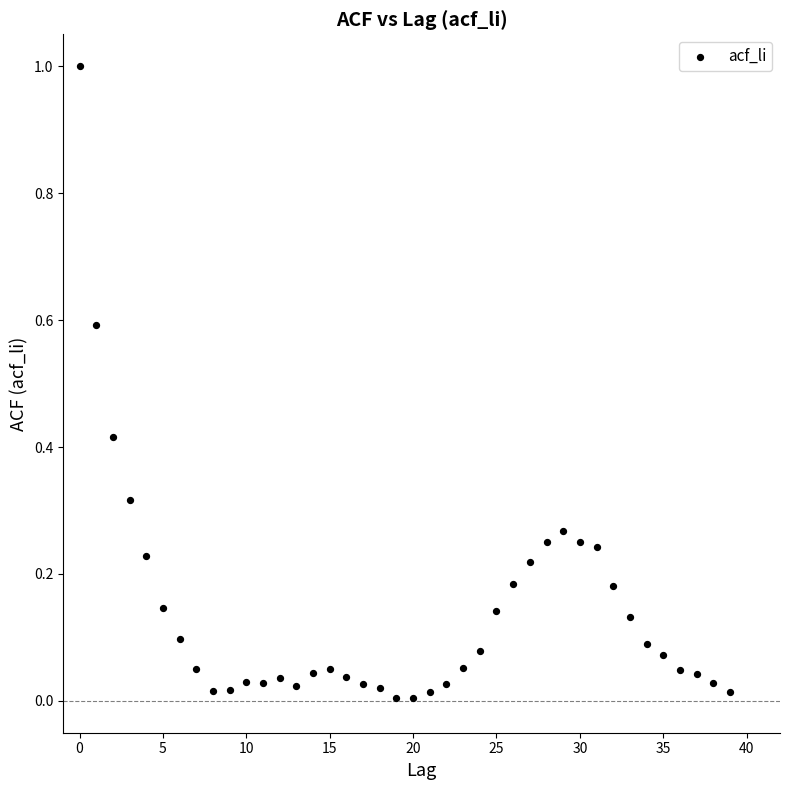

What is the range of Y values (max minus min)?

1.0